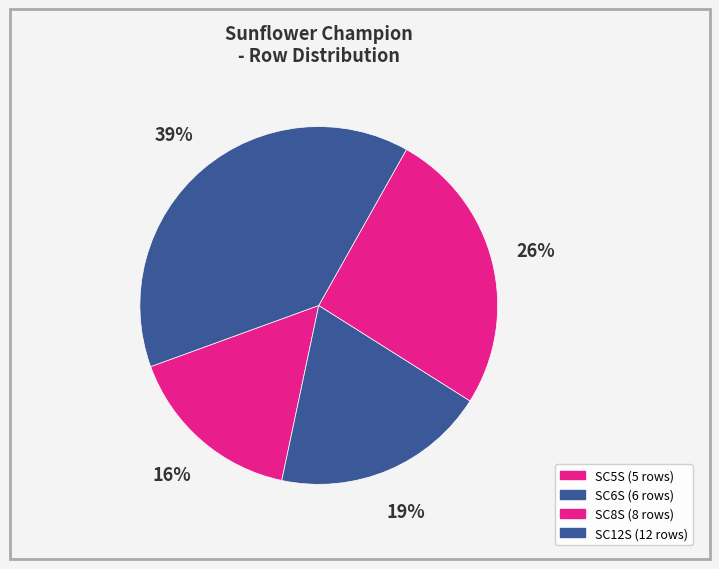

Does any single category account for the majority?

No